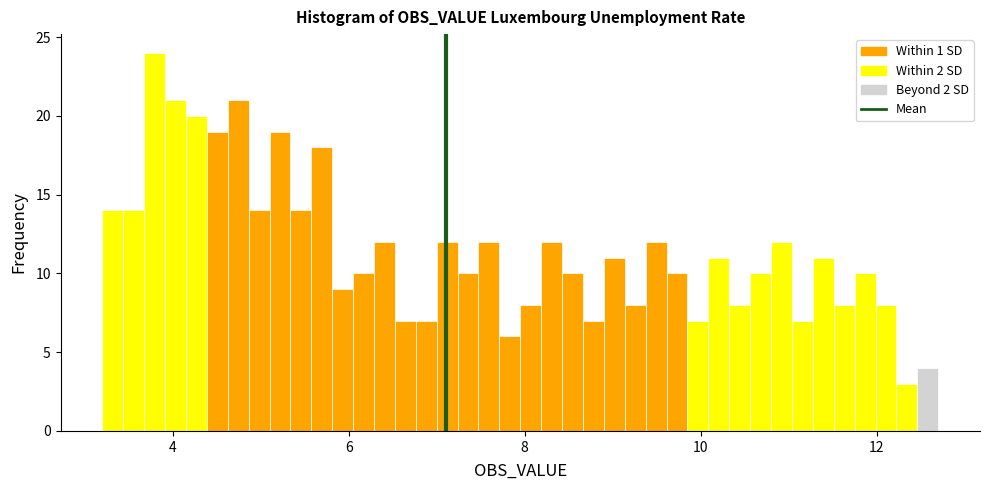

Read against the x-axis, roughly where is the centre of the tallest bar?

3.8